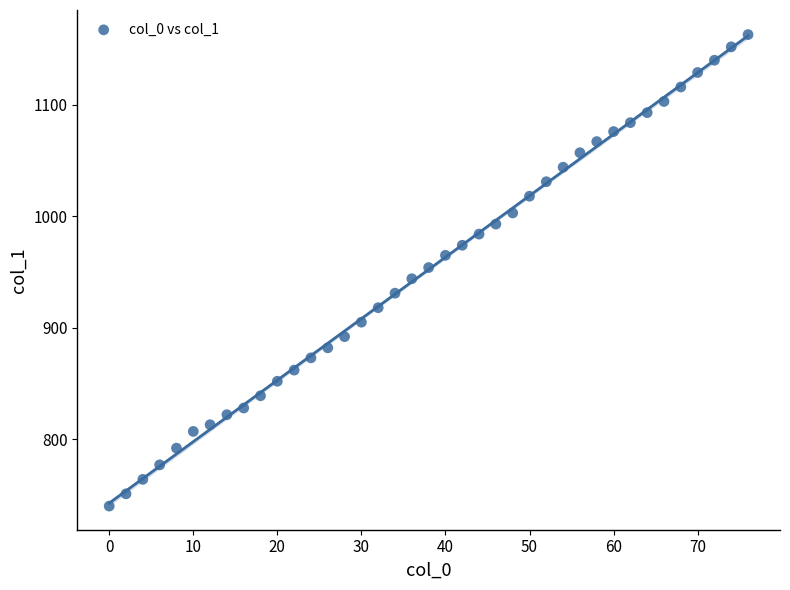

What is the range of Y values (max minus min)?

423